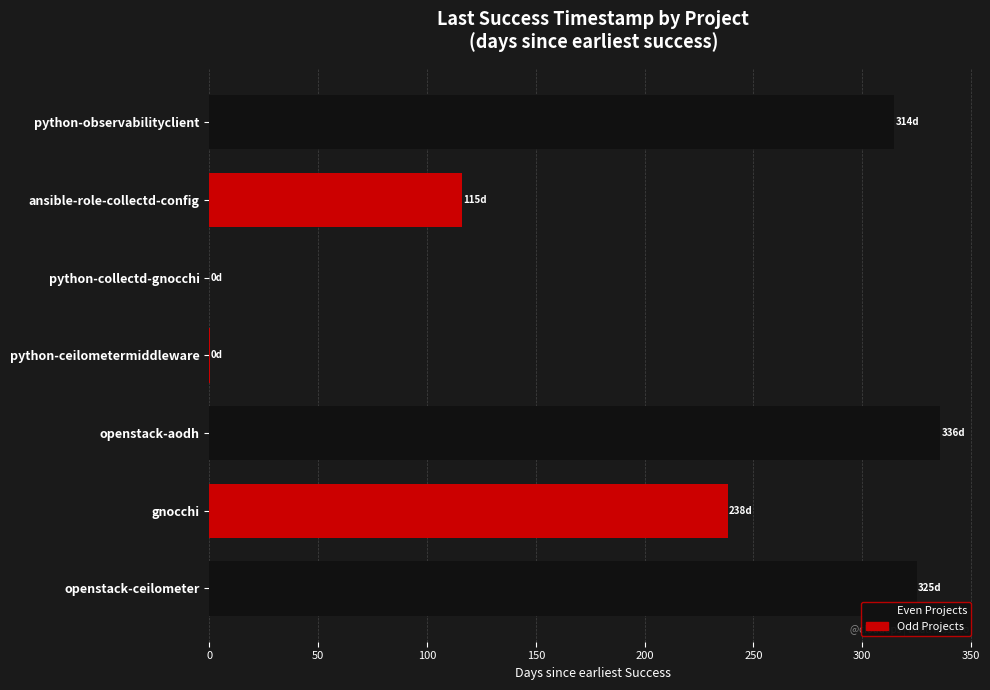

What is the sum of all values?

1330.2